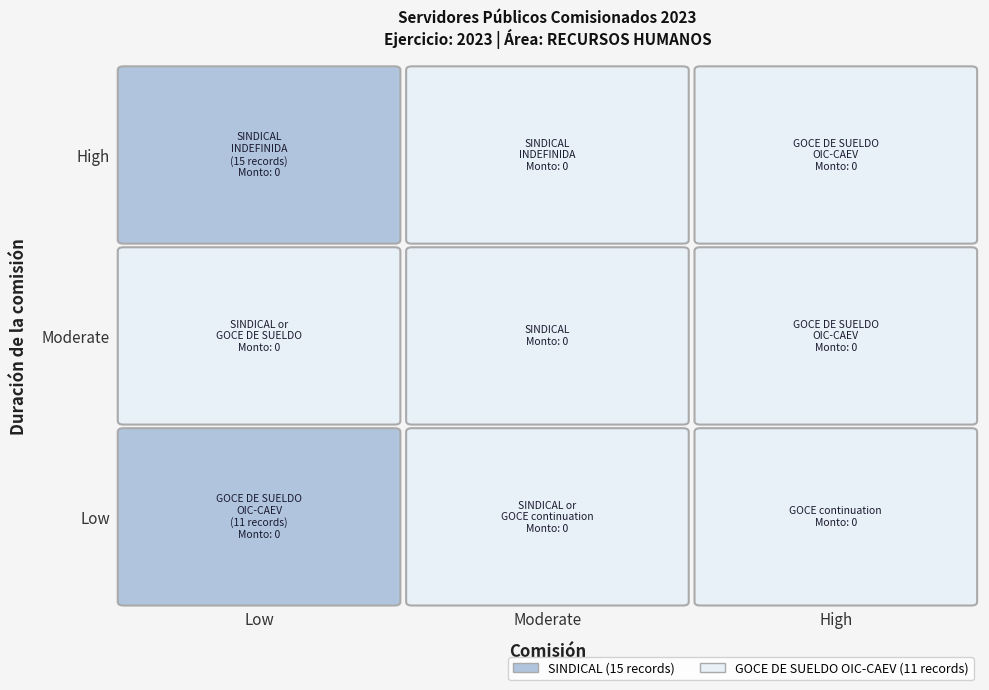

Is the value of GOCE DE SUELDO OIC-CAEV at 6 greater than the value of SINDICAL at 10?

No